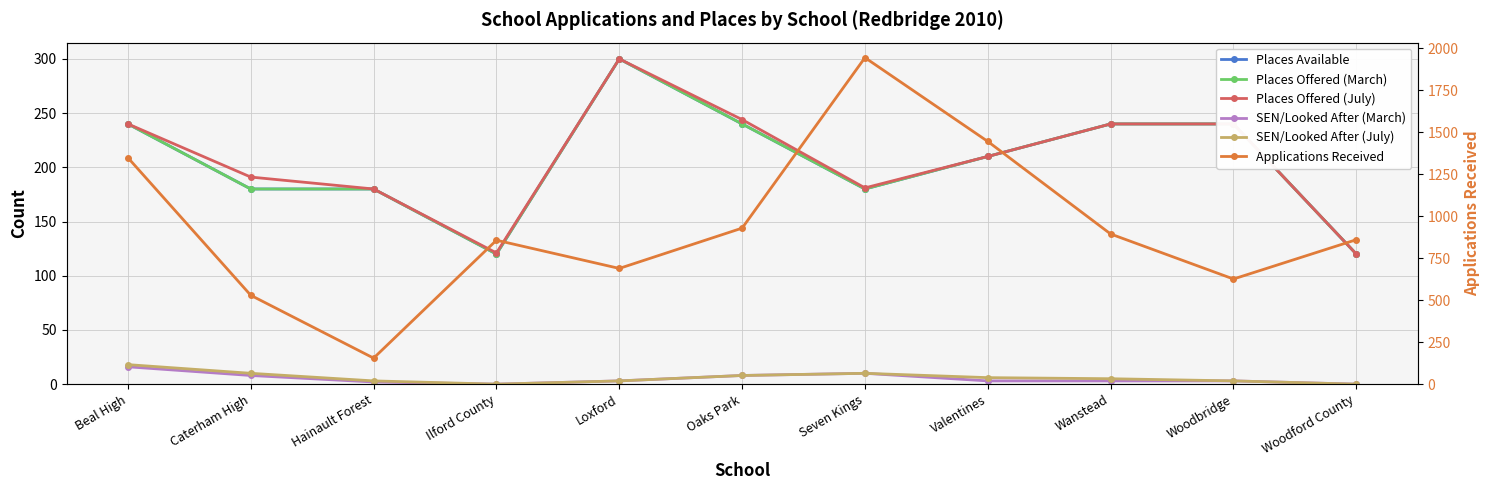

What is the spread (max minus min) of values at Oaks Park?

921